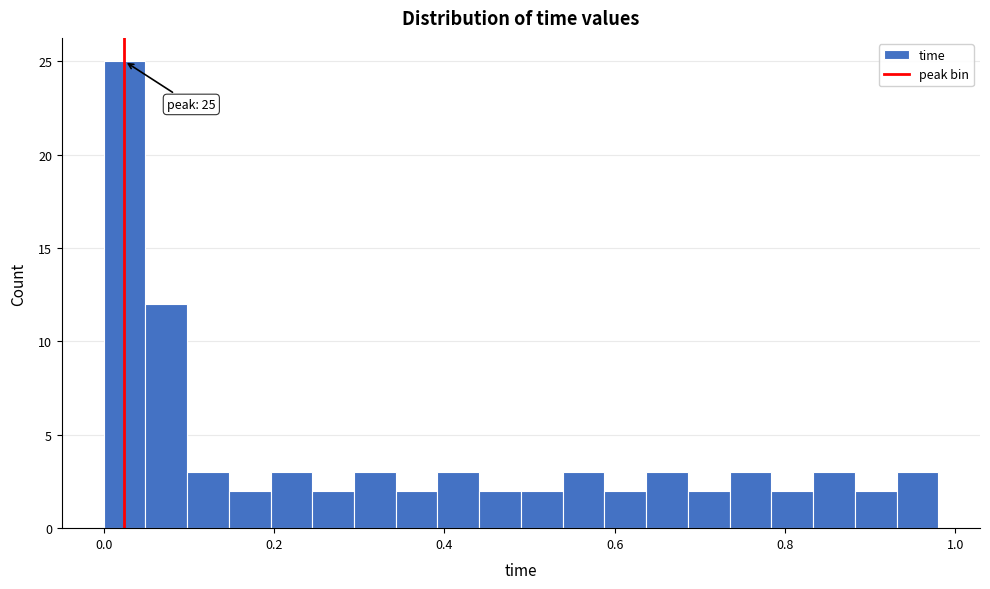

Read against the x-axis, roughly where is the centre of the tallest bar?

0.02